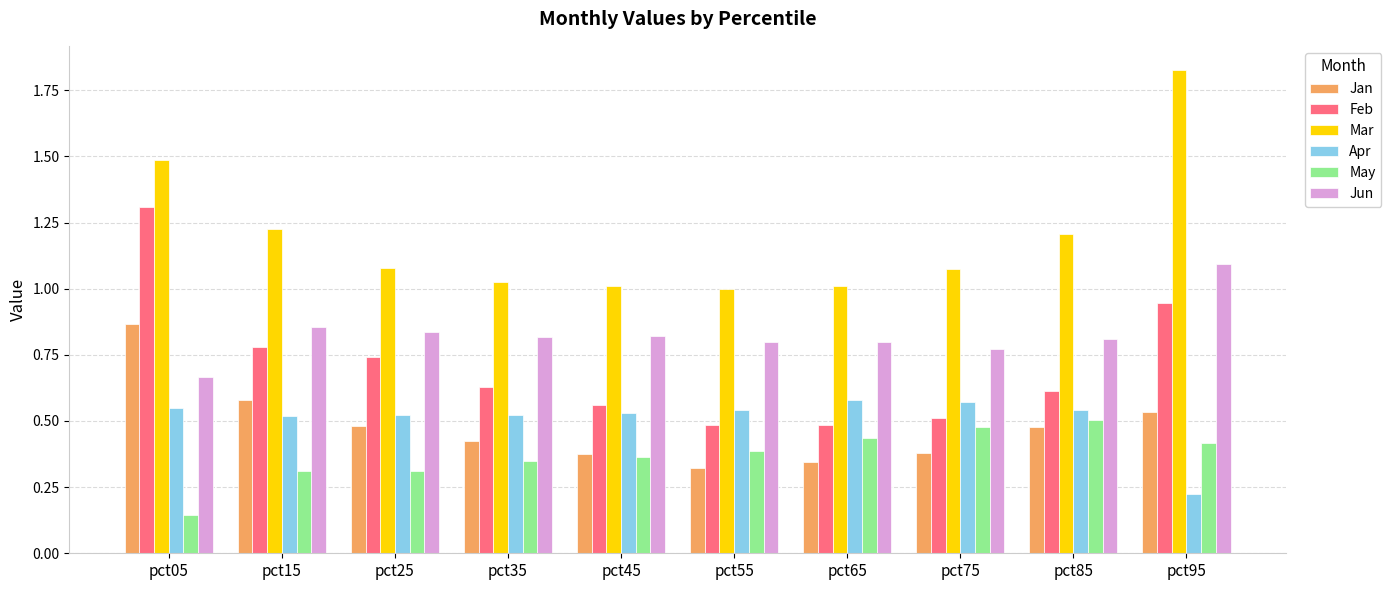

At which label does May reach its minimum?

pct05